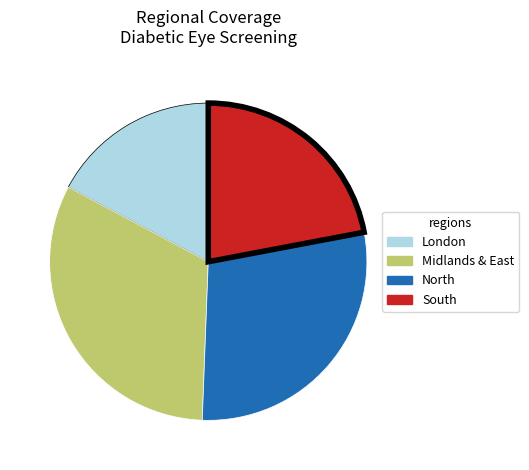

Which category has the smallest portion of the pie?

London